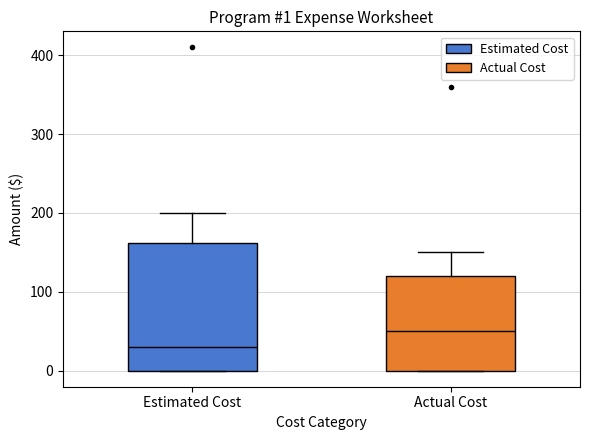

Which box's median line is the highest?

Actual Cost